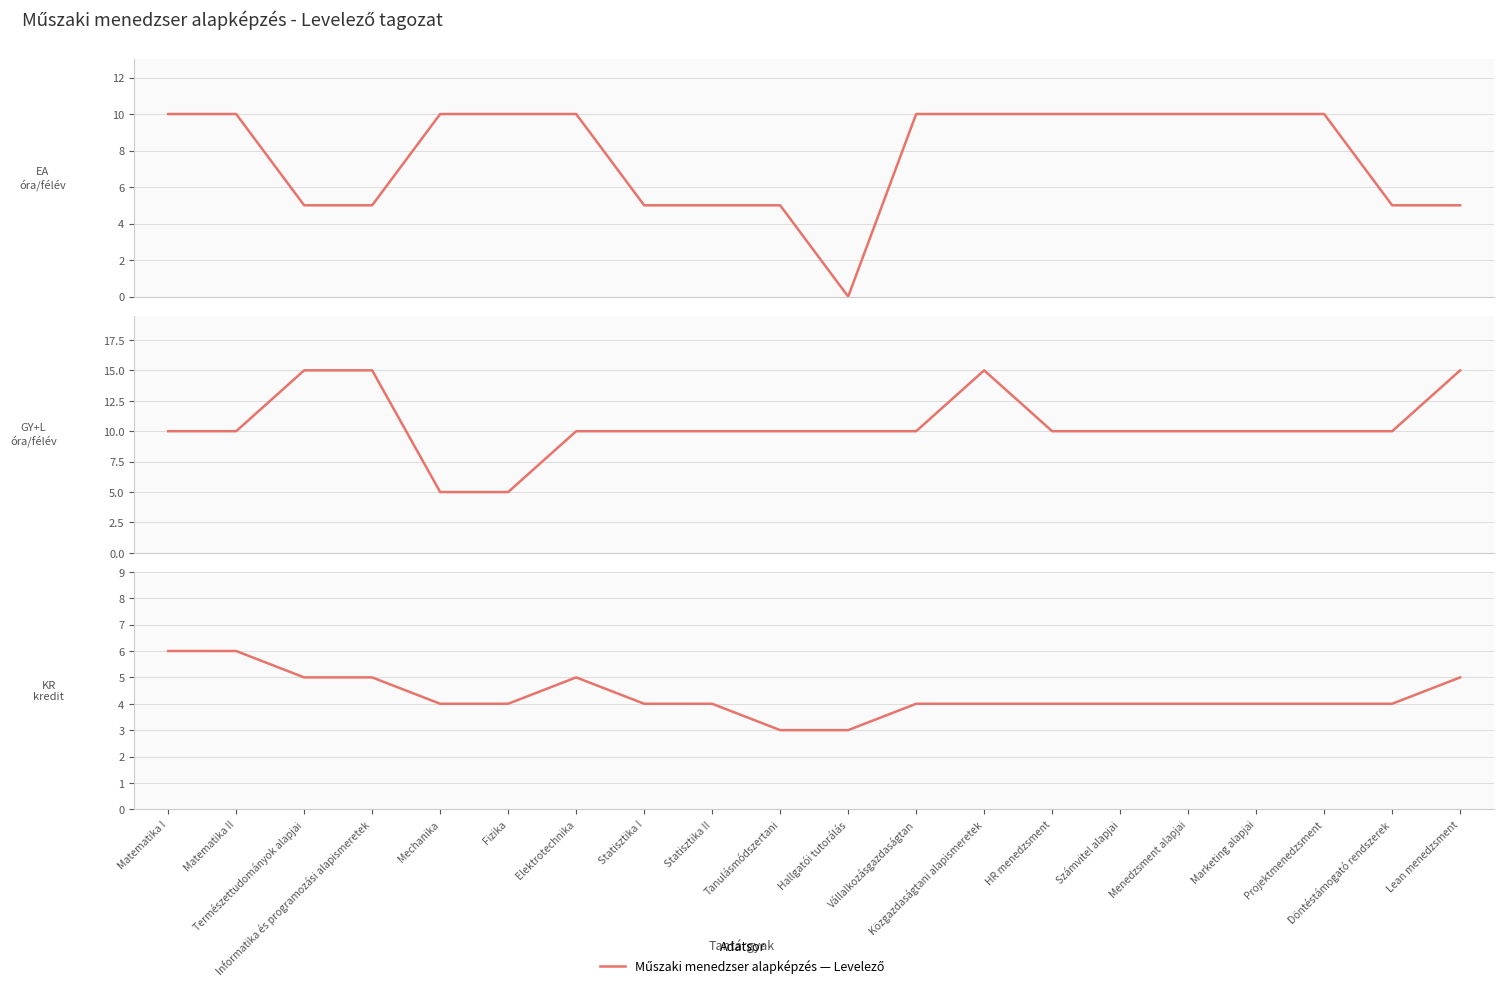

How many lines are shown in the chart?

3